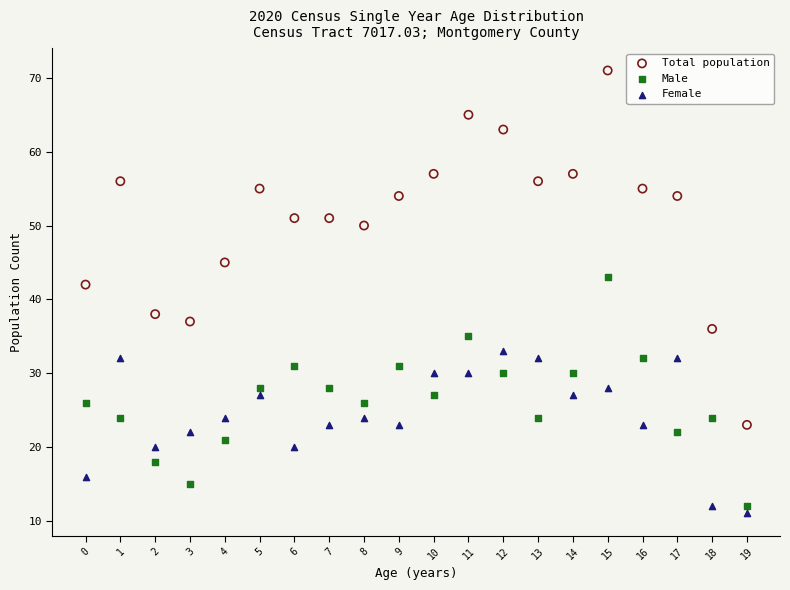

Which series contains the lowest Y value?

Female